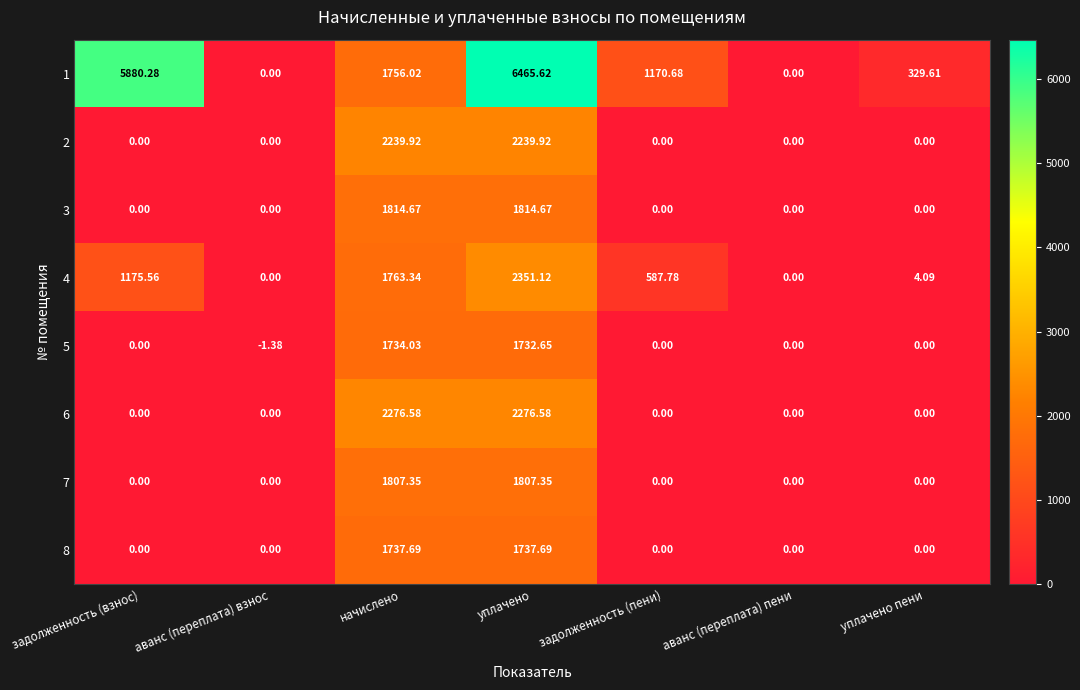

Where is 4 nearest to the value 1175?

задолженность (взнос)